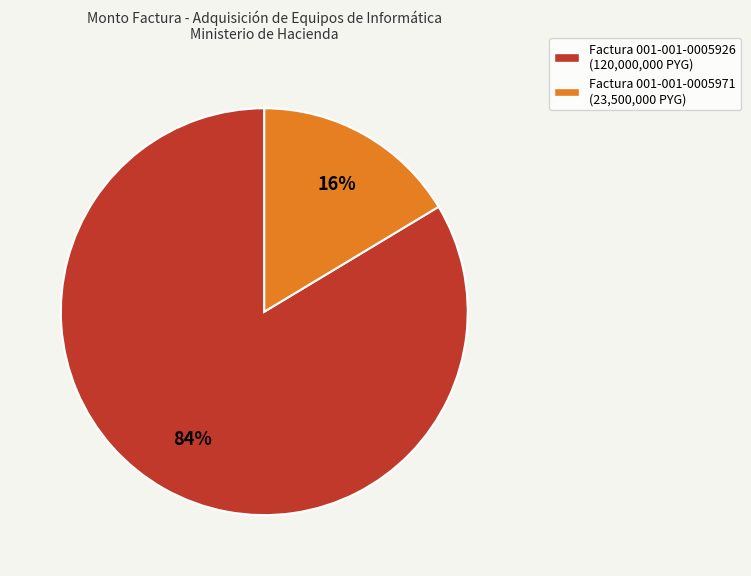

Does Factura 001-001-0005926 represent more than half of the total?

Yes